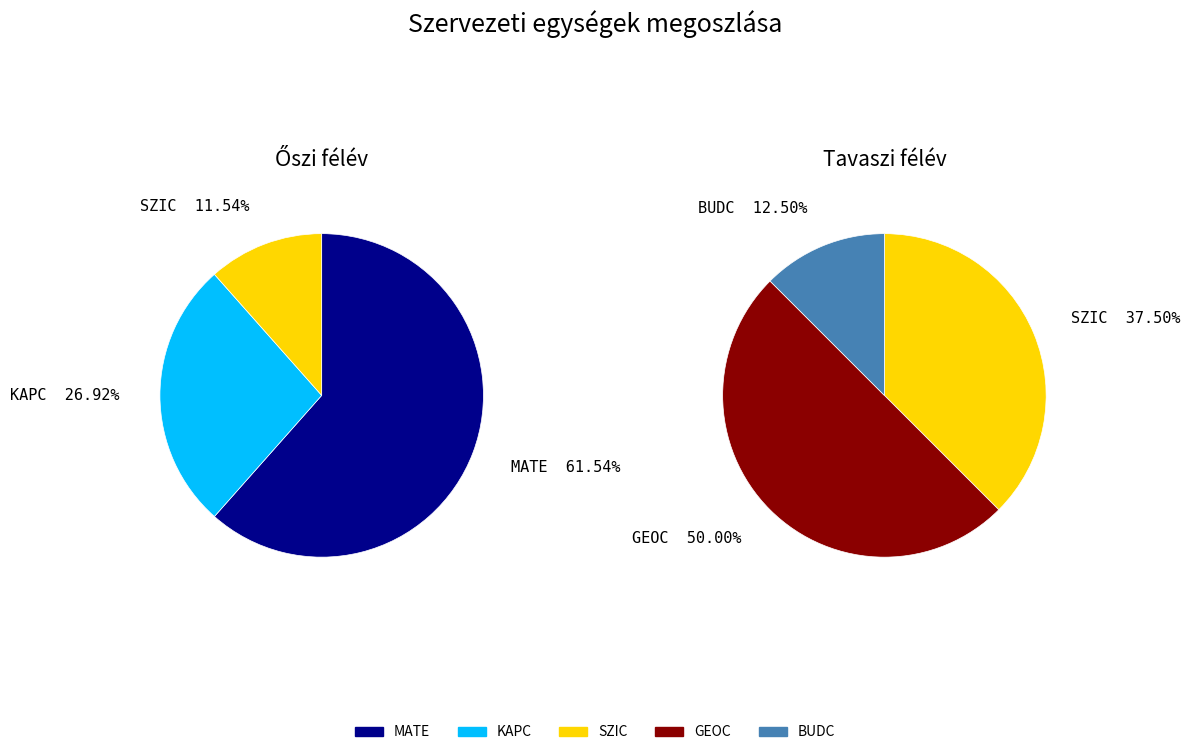

How many segments does this pie chart have?

5